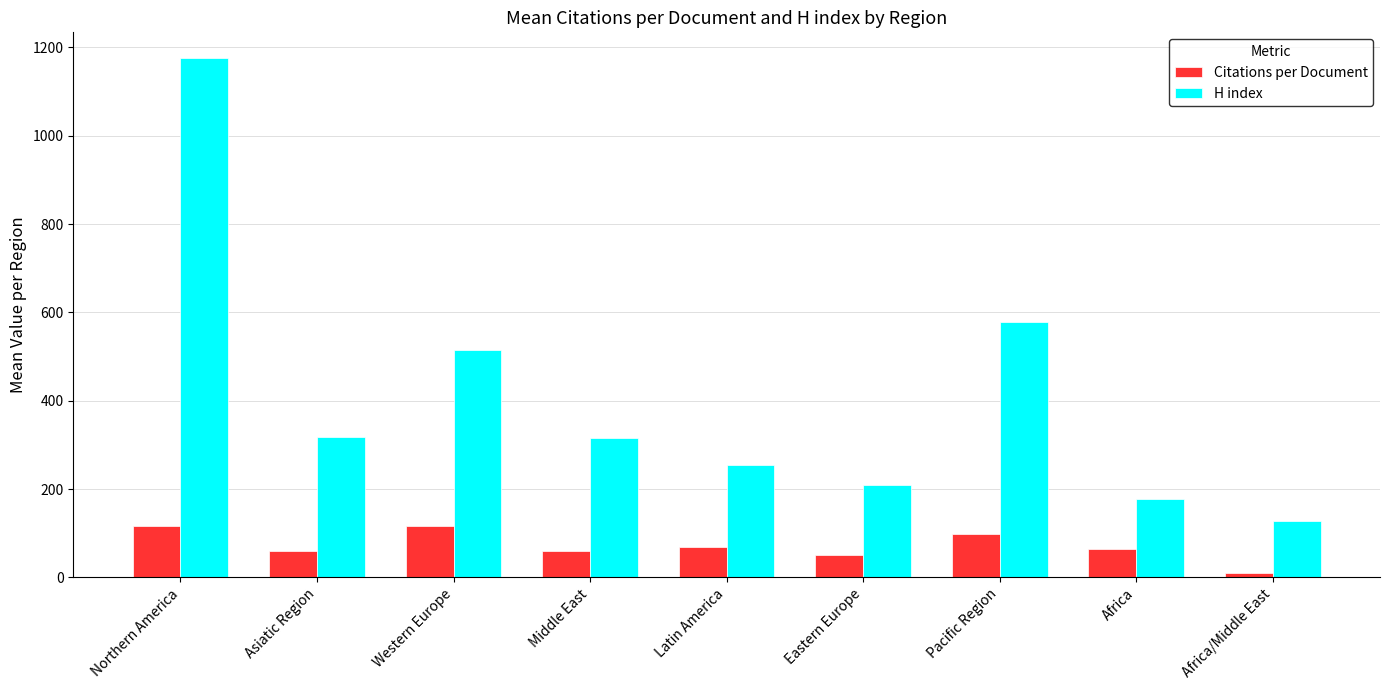

Rank the series by their average value, from lowest to highest.

Citations per Document, H index